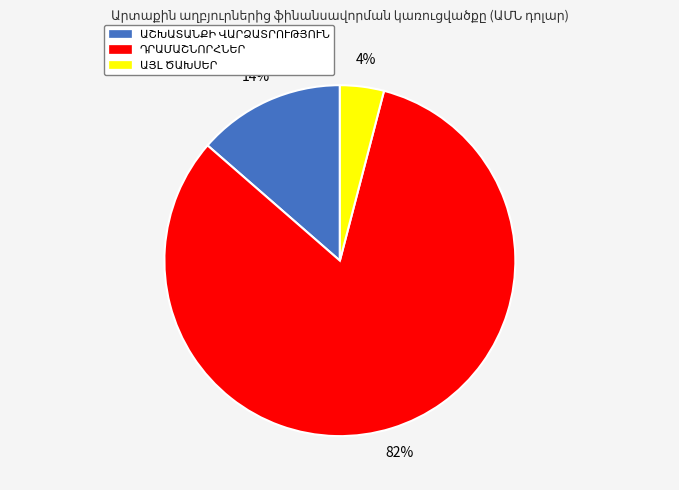

Is there a majority slice in this chart?

Yes